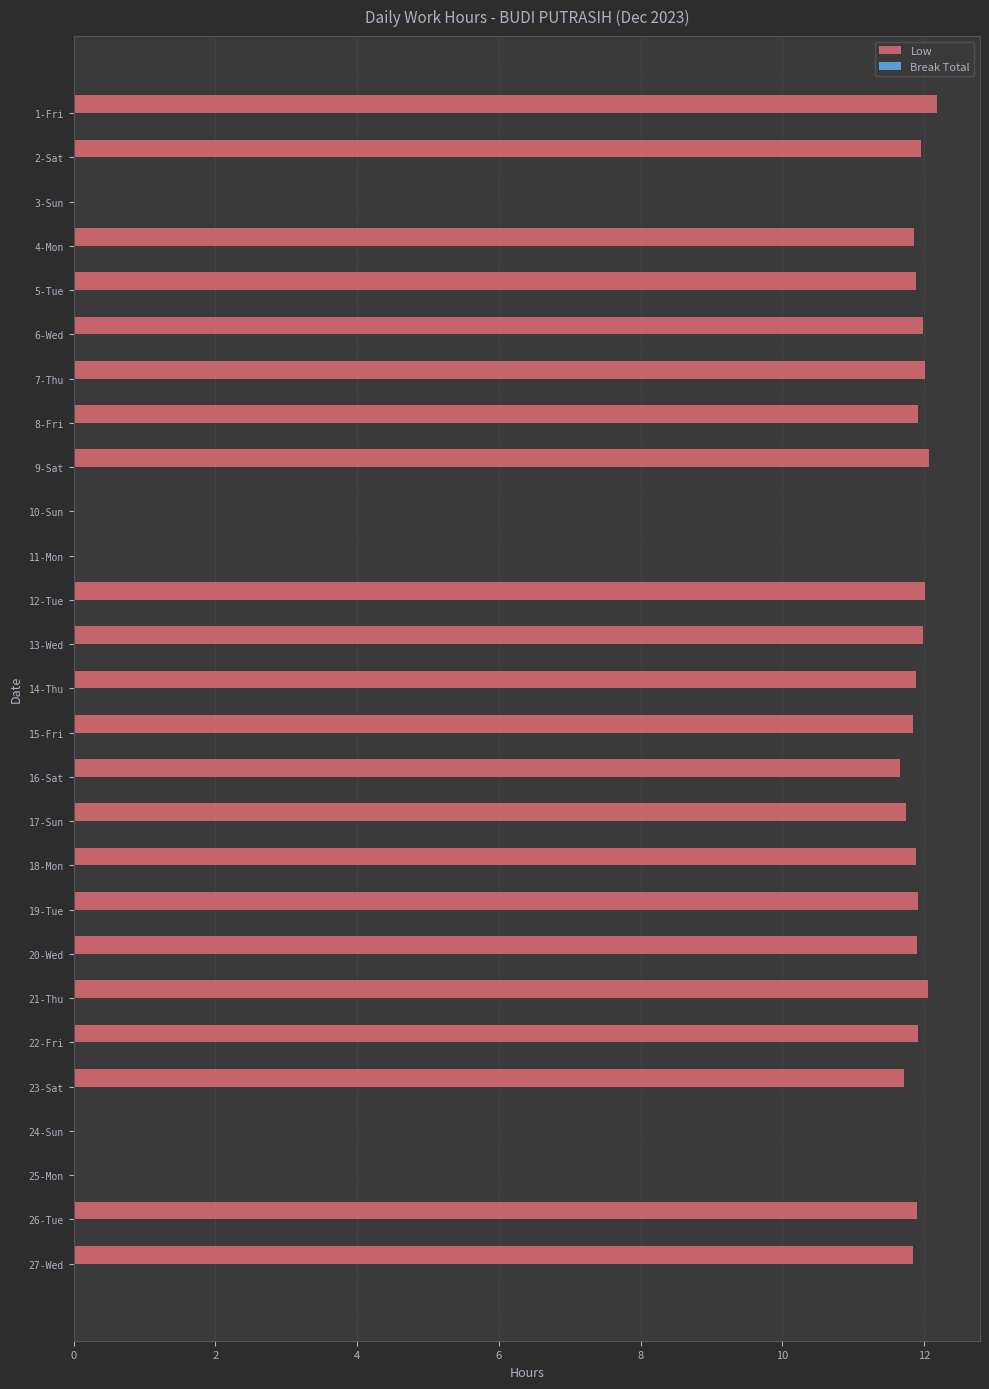

The chart shows a value of 11.9 at 8-Fri. True or false?

True